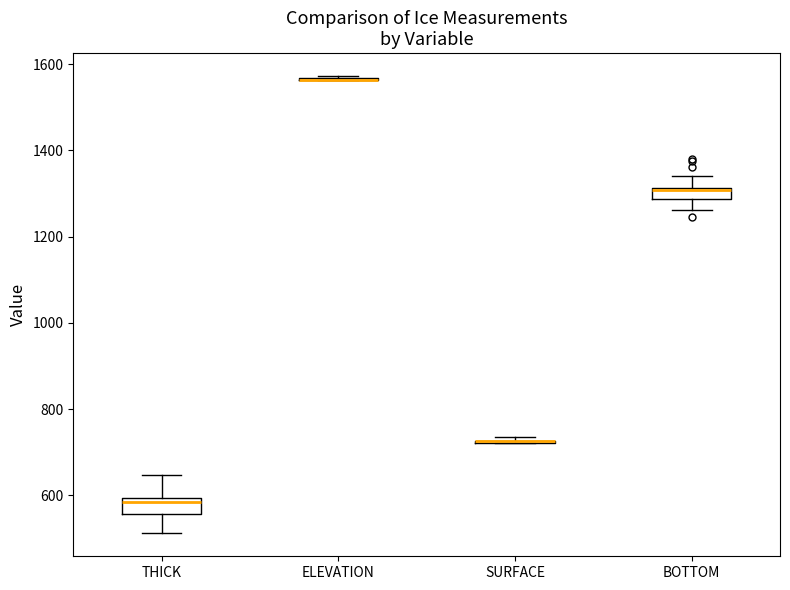

Where does the median line of the box for BOTTOM sit on the y-axis? The values are not printed on the chart, so give them approximately, as read against the axis.

1300